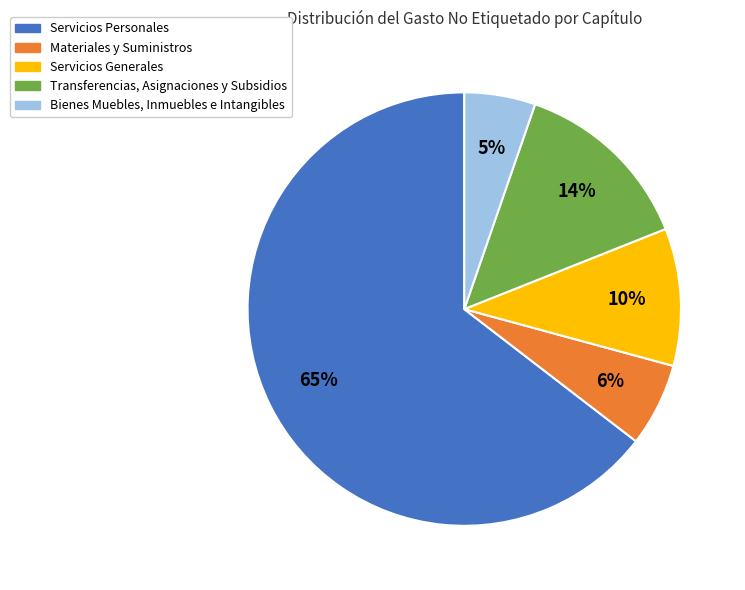

What is the largest slice in the pie chart?

Servicios Personales